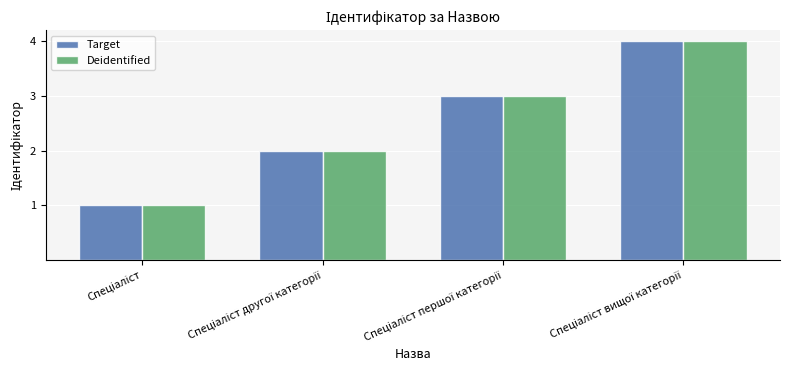

What is the highest value of the Target series?

4